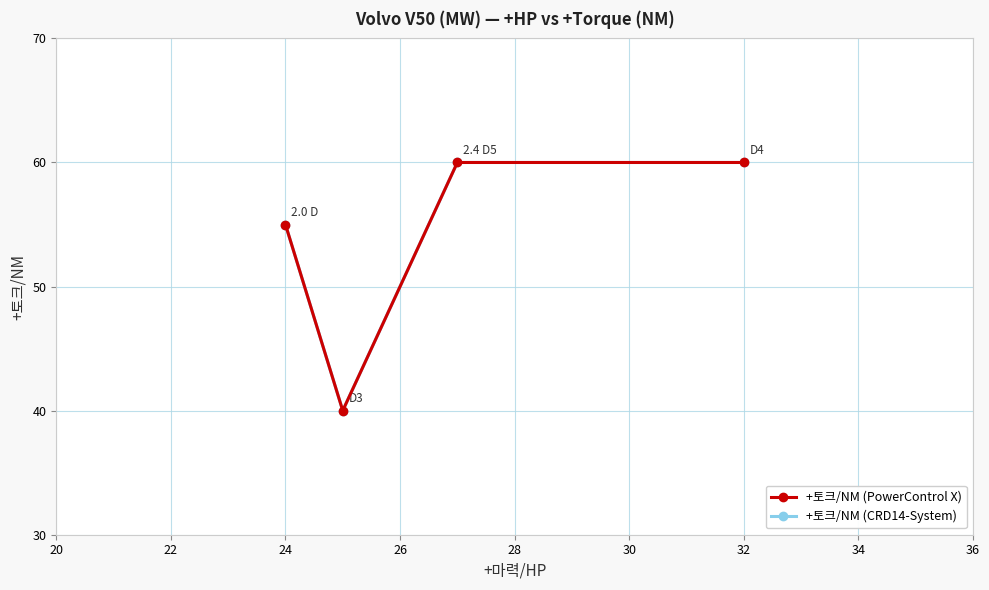

What is the value of the +토크/NM (CRD14-System) point at the 1st from the left?

55